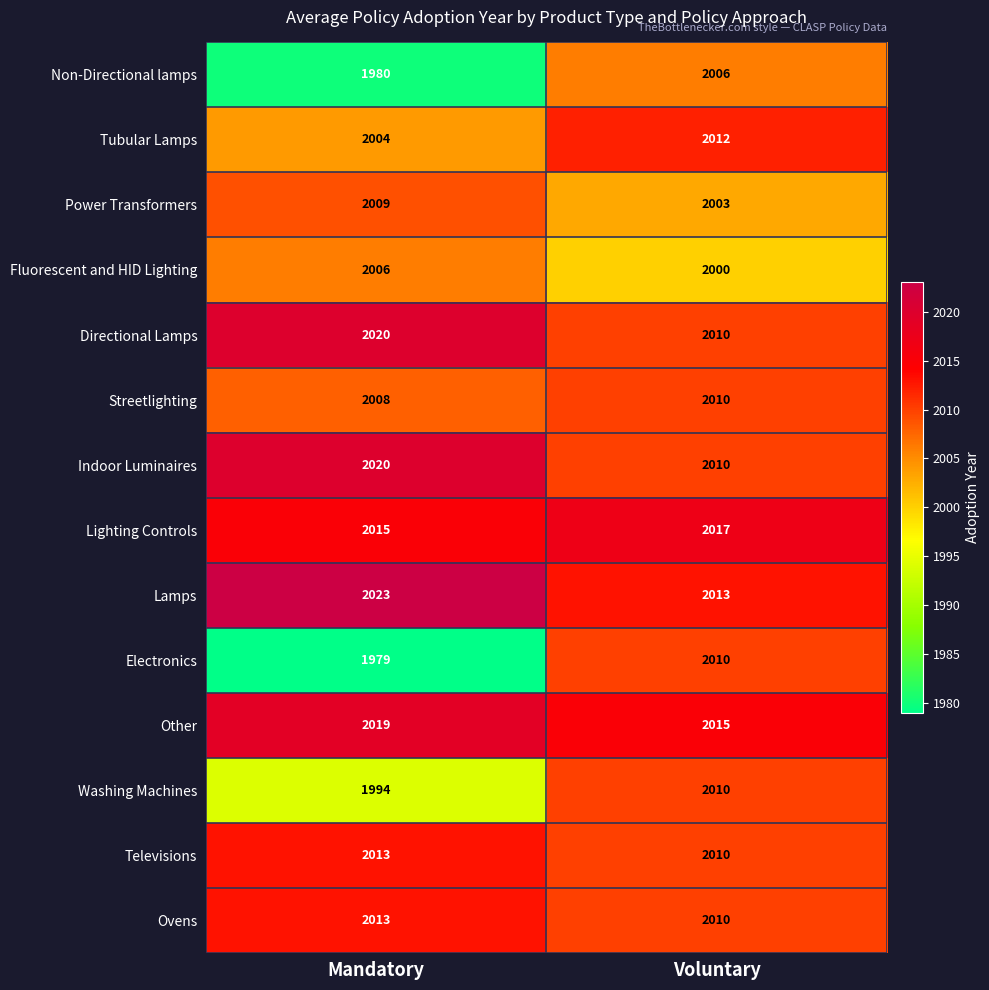

What is the total value across all series at Mandatory?

28103